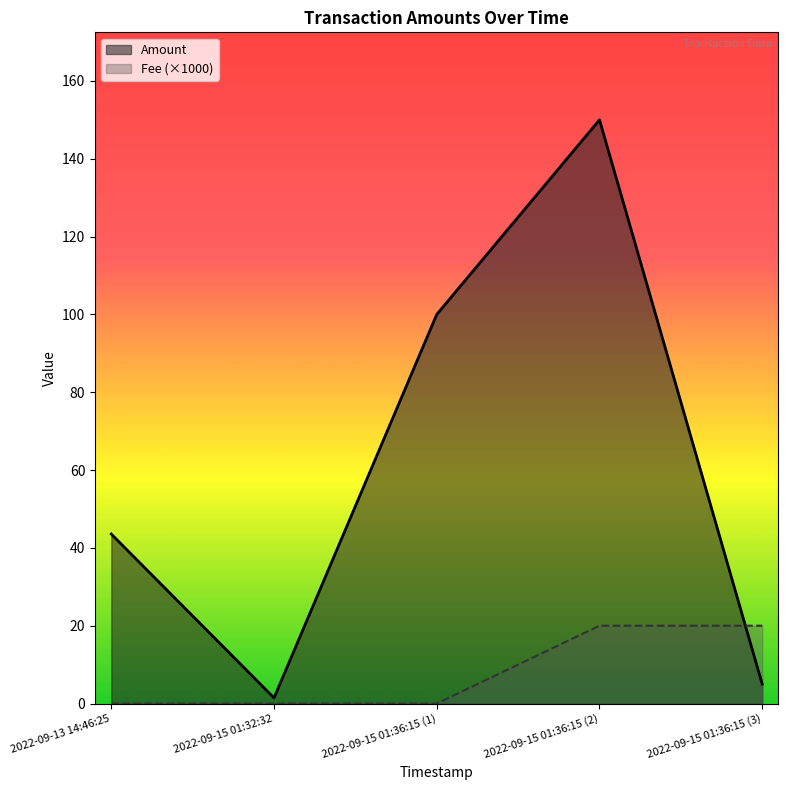

Which series has the largest range (max minus min)?

Amount